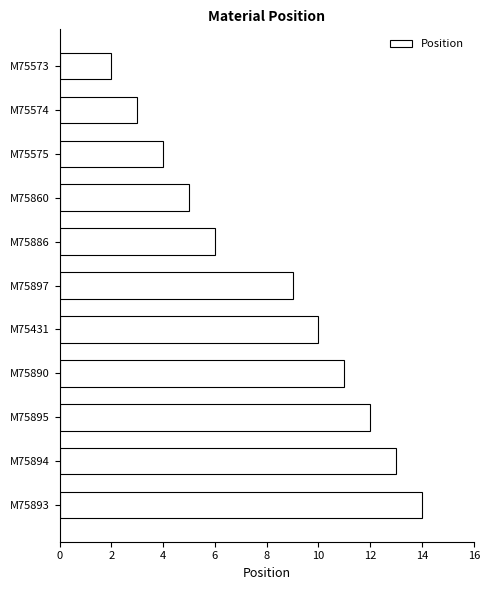

What position from the bottom is M75860?

8